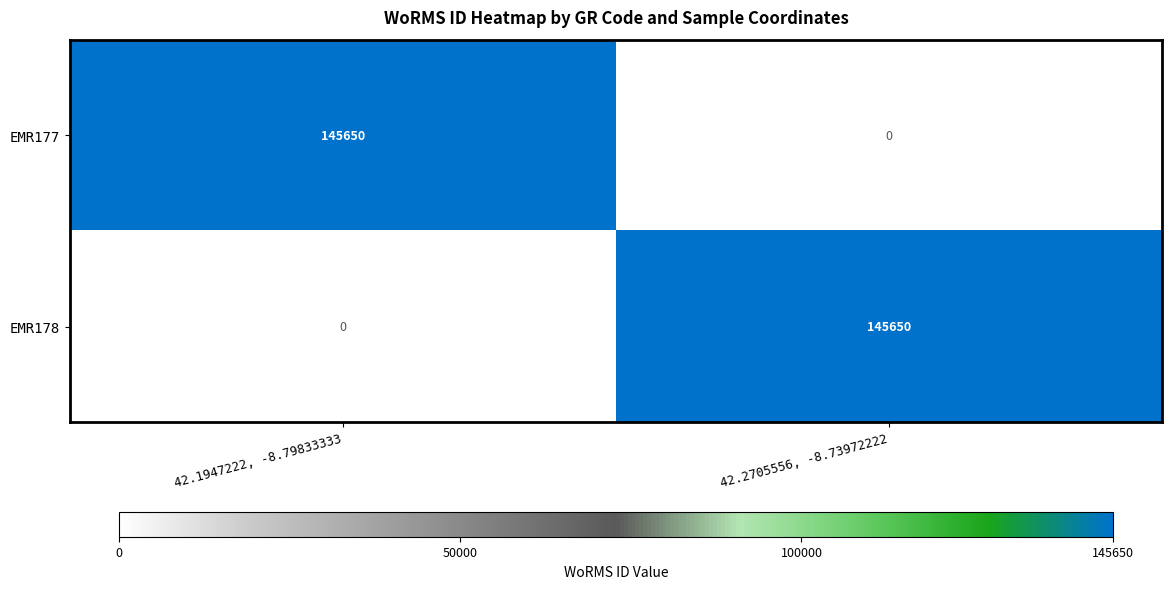

What is the spread (max minus min) of values at 42.1947222, -8.79833333?

145650